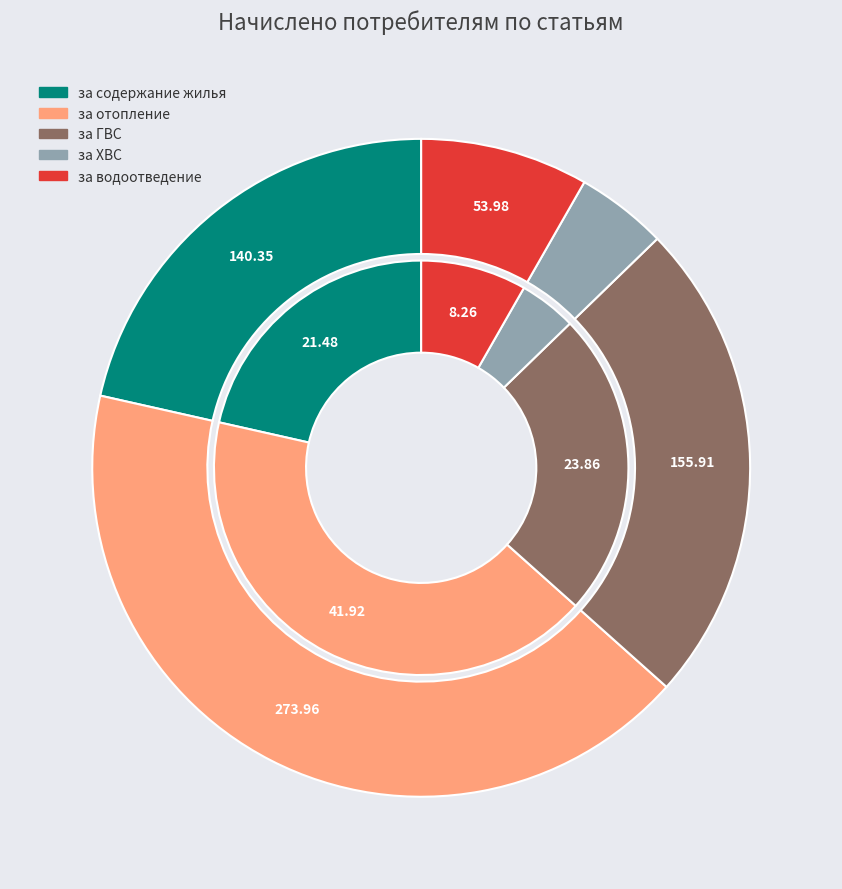

Which slice is the largest?

за отопление